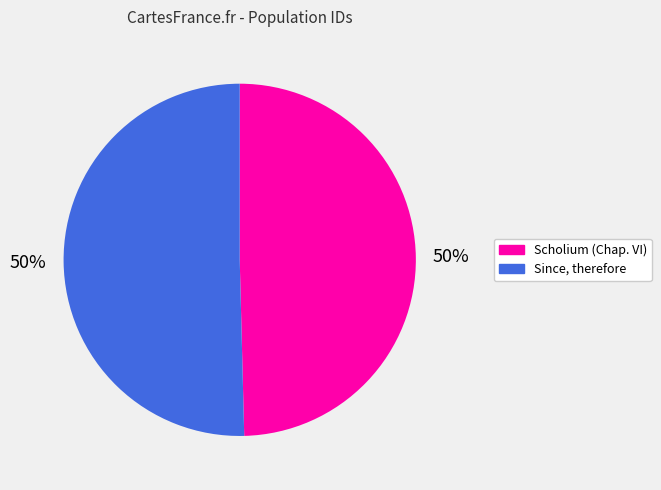

The Scholium (Chap. VI) slice represents 63% of the pie. True or false?

False